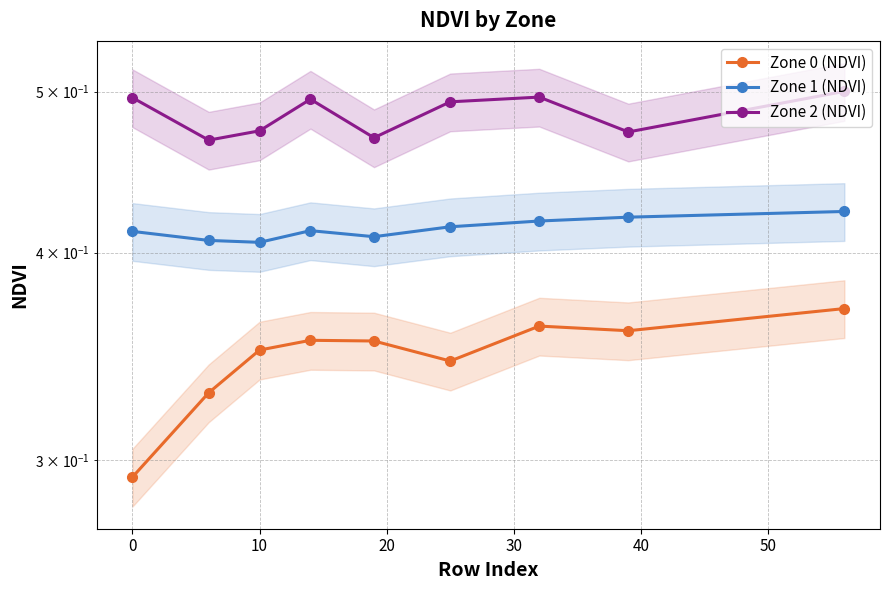

List the series in order of their peak value, highest first.

Zone 2 (NDVI), Zone 1 (NDVI), Zone 0 (NDVI)